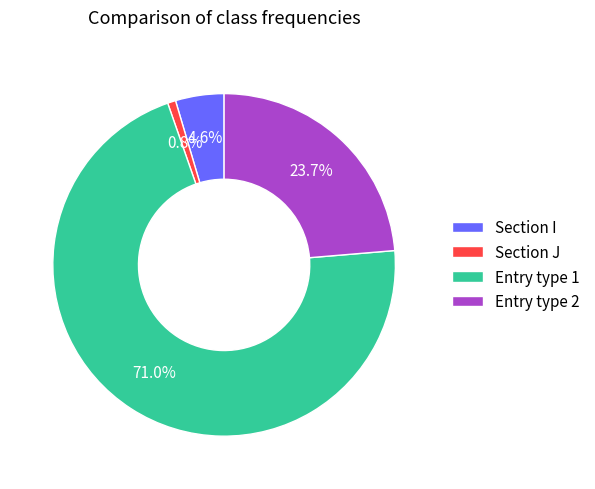

Count the number of slices in the pie.

4